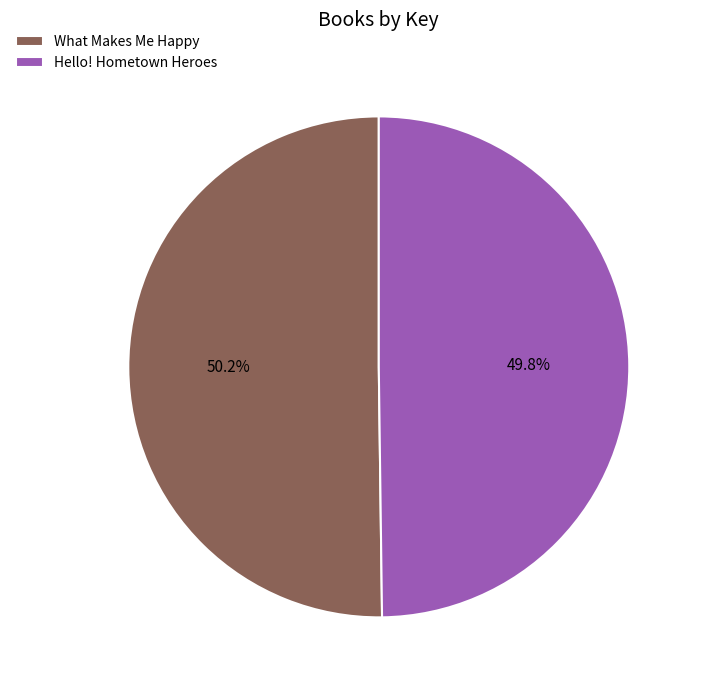

True or false: What Makes Me Happy accounts for 50% of the total.

True